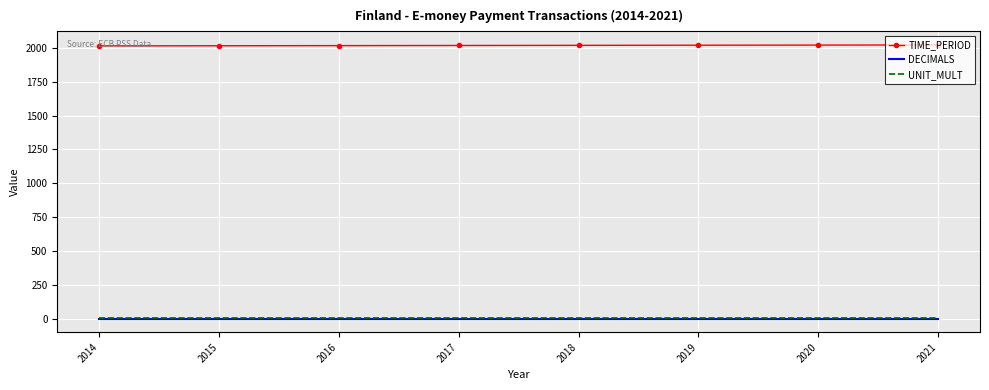

True or false: DECIMALS and TIME_PERIOD intersect in this chart.

False